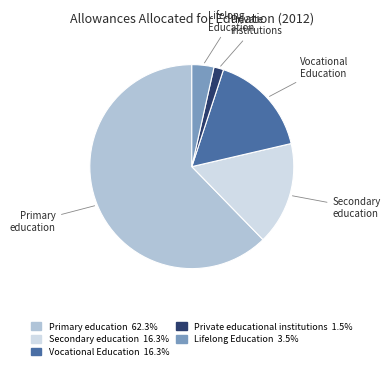

Is there a majority slice in this chart?

Yes